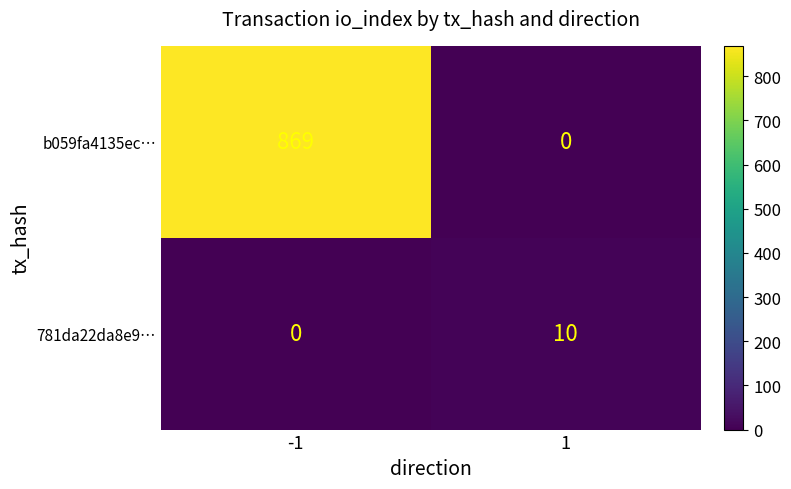

The value of 781da22da8e9… at -1 is 0. True or false?

True